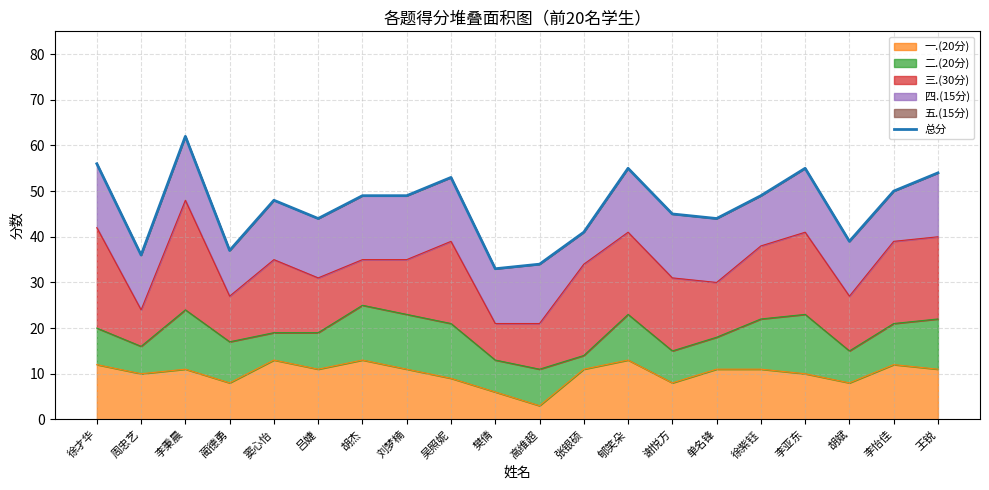

At which category does the chart reach its minimum across all series?

樊倩